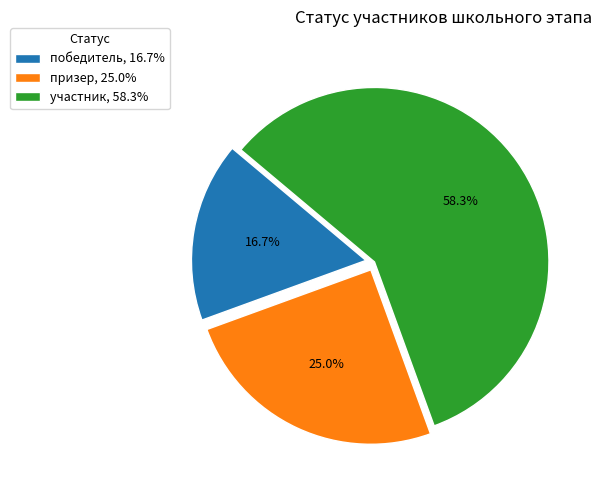

Count the number of slices in the pie.

3